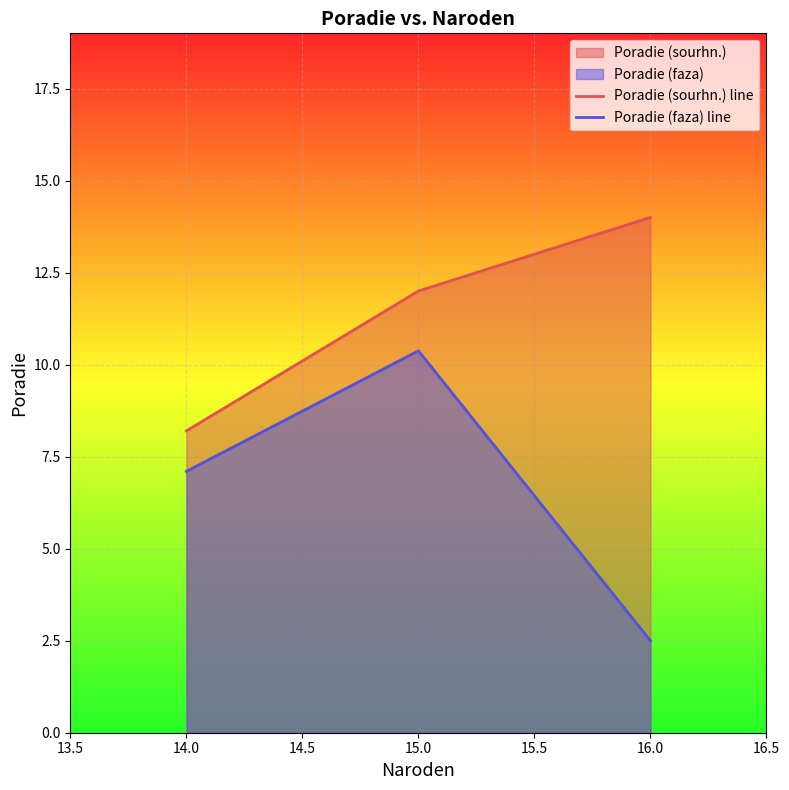

Reading left to right, list all the values displayed in this chart.

Poradie (sourhn.) line: 14.0=8.2	15.0=12.0	16.0=14.0
Poradie (faza) line: 14.0=7.1	15.0=10.4	16.0=2.5